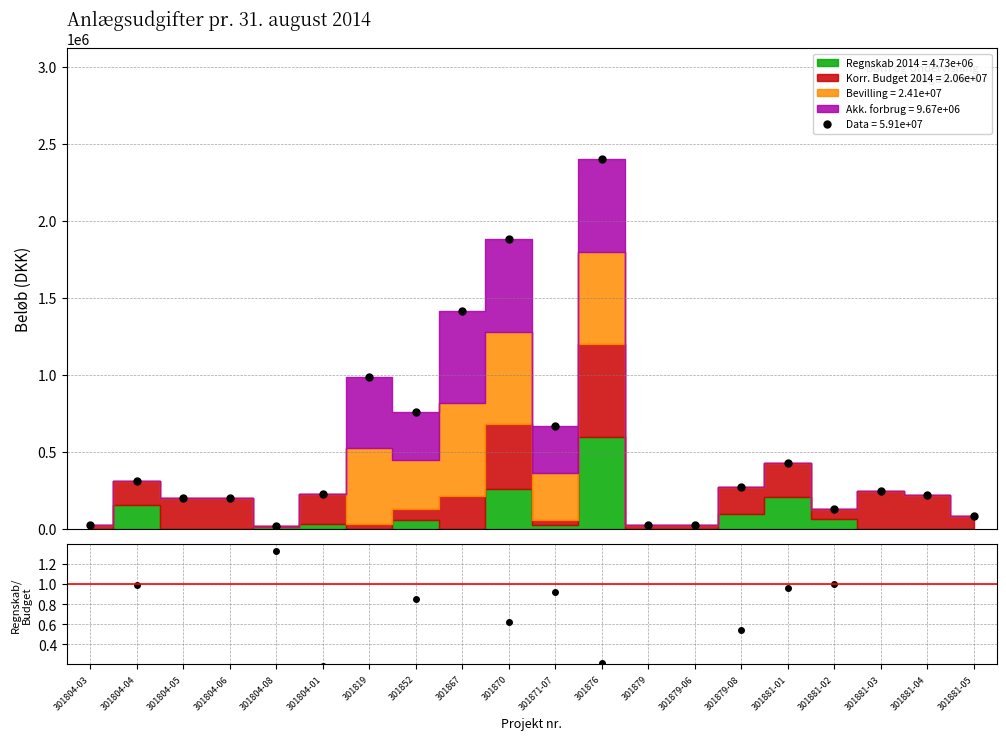

What is the label of the 3rd point from the left?

301804-05